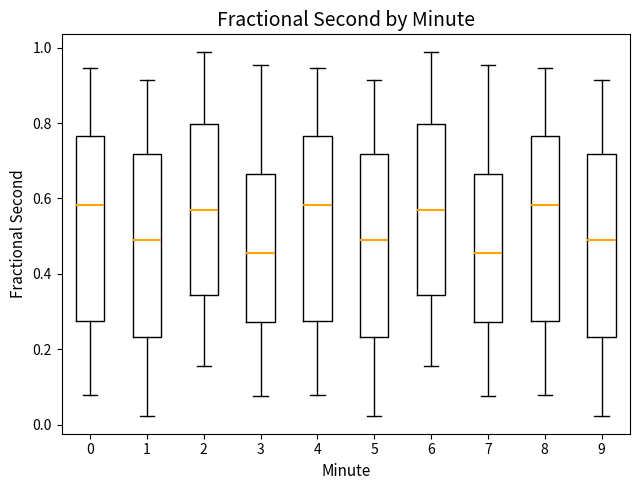

Where does the lower whisker of the box at x = 9 end on the y-axis? The values are not printed on the chart, so give them approximately, as read against the axis.

0.02